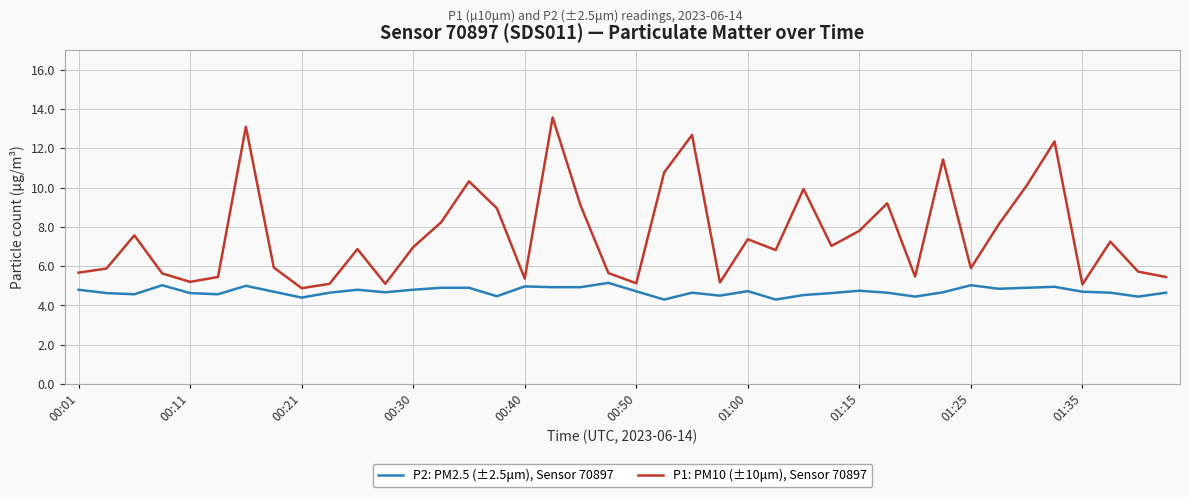

True or false: P2: PM2.5 (±2.5μm), Sensor 70897 and P1: PM10 (±10μm), Sensor 70897 cross at least once.

False